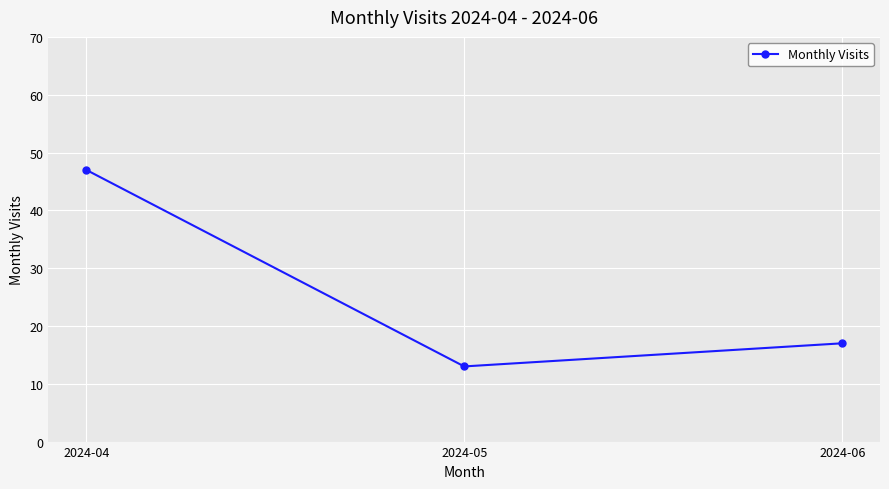

Reading left to right, extract all data points from this chart.

2024-04=47	2024-05=13	2024-06=17